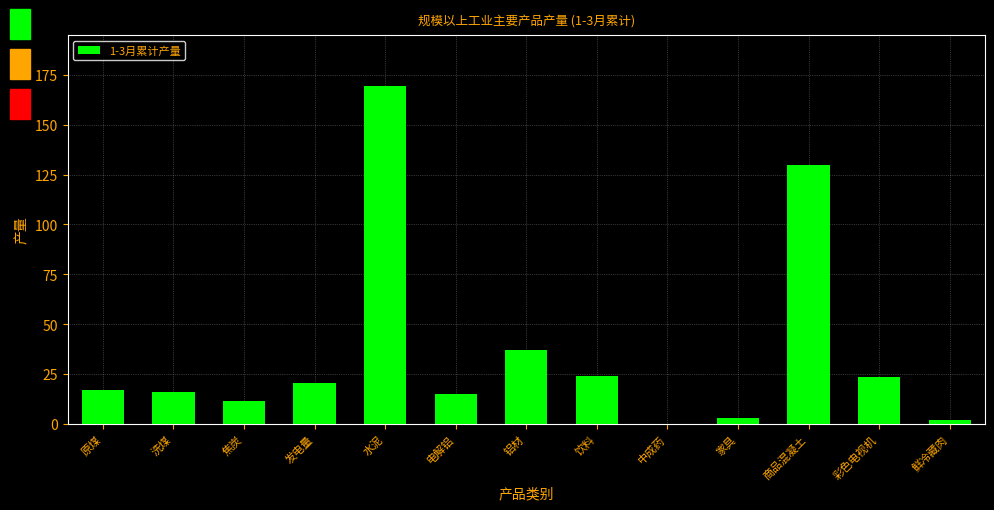

At which label is the value closest to 84?

商品混凝土